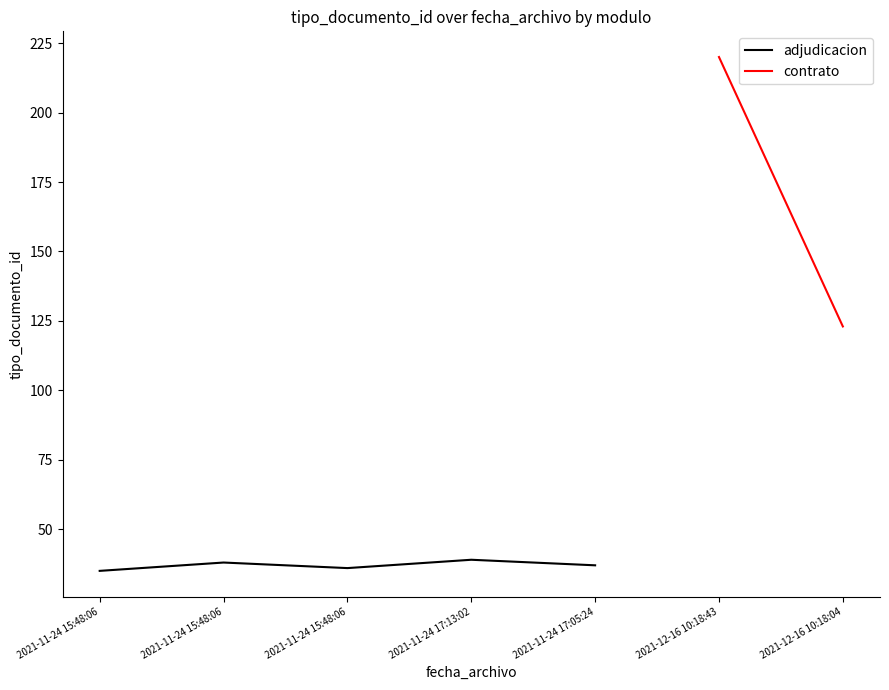

Reading left to right, extract all data points from this chart.

2021-11-24 15:48:06=35	2021-11-24 15:48:06=38	2021-11-24 15:48:06=36	2021-11-24 17:13:02=39	2021-11-24 17:05:24=37